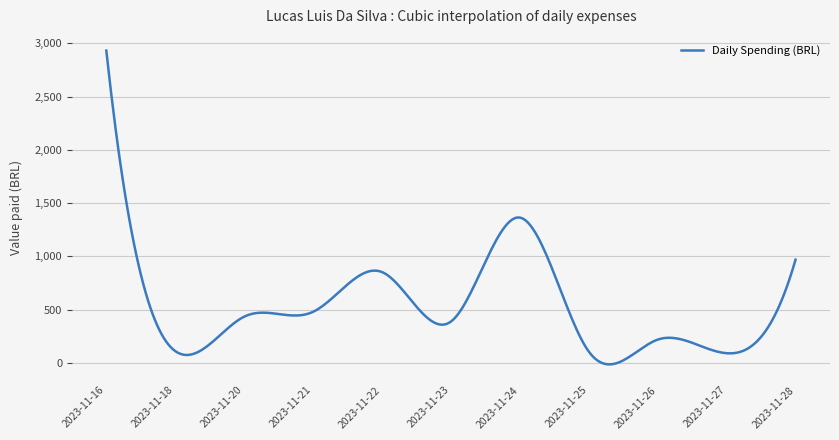

What is the difference between the maximum and minimum values?

2946.1